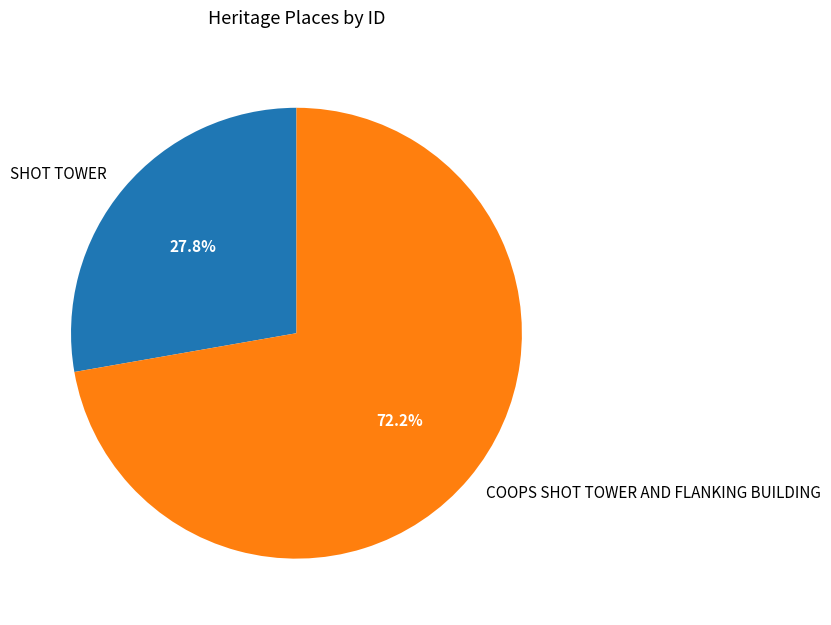

Rank the categories by value from lowest to highest.

SHOT TOWER, COOPS SHOT TOWER AND FLANKING BUILDING